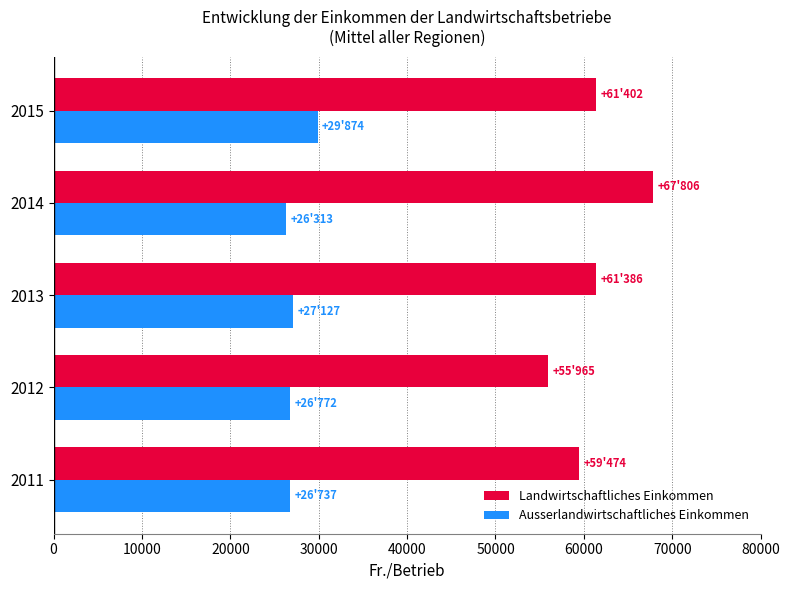

Rank the series by their average value, from highest to lowest.

Landwirtschaftliches Einkommen, Ausserlandwirtschaftliches Einkommen